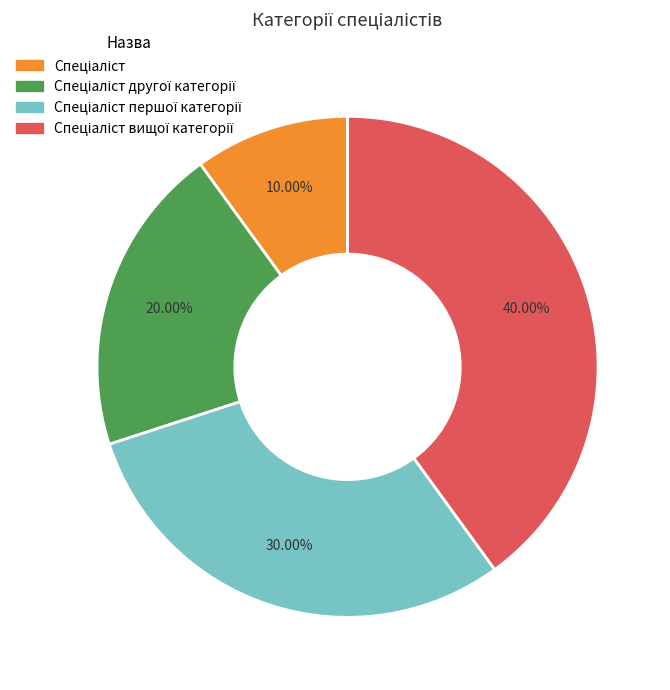

Is there any slice that represents more than half of the pie?

No